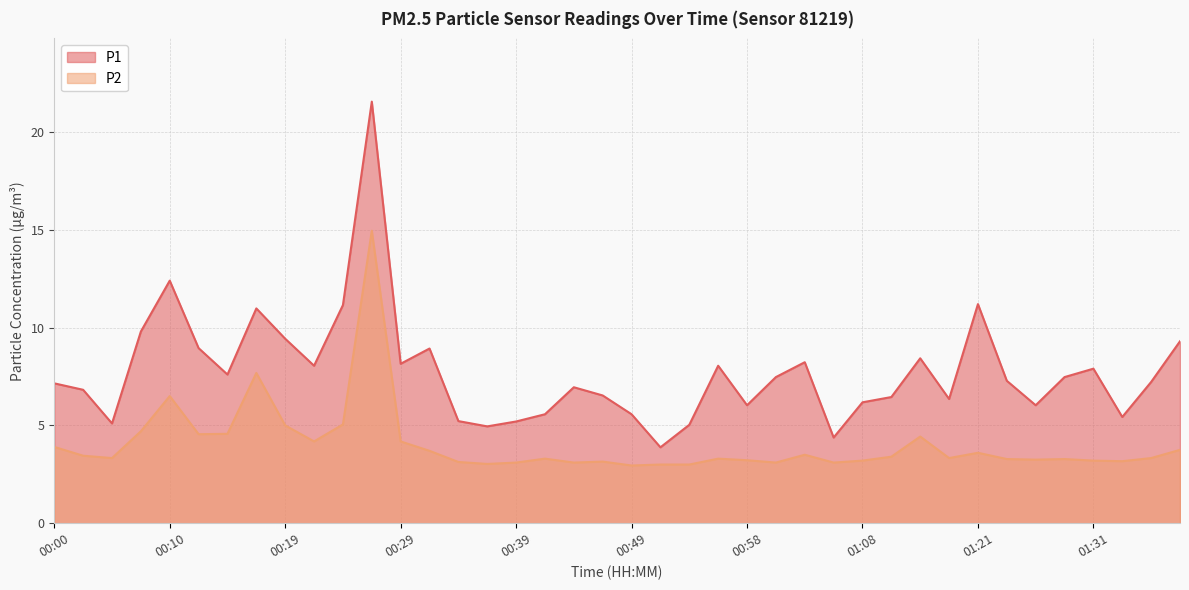

Between 00:05 and 00:32, which series saw the biggest shift?

P1